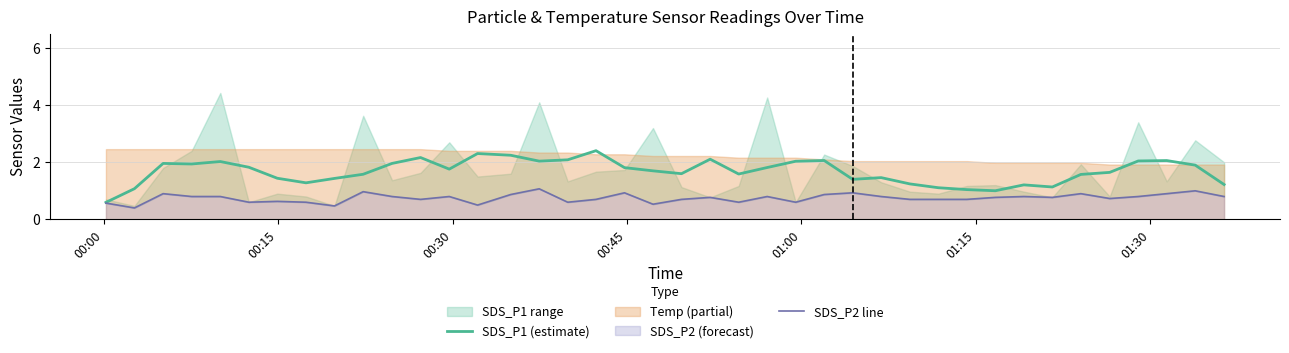

What is the average value of the SDS_P1 (estimate) series?

1.7